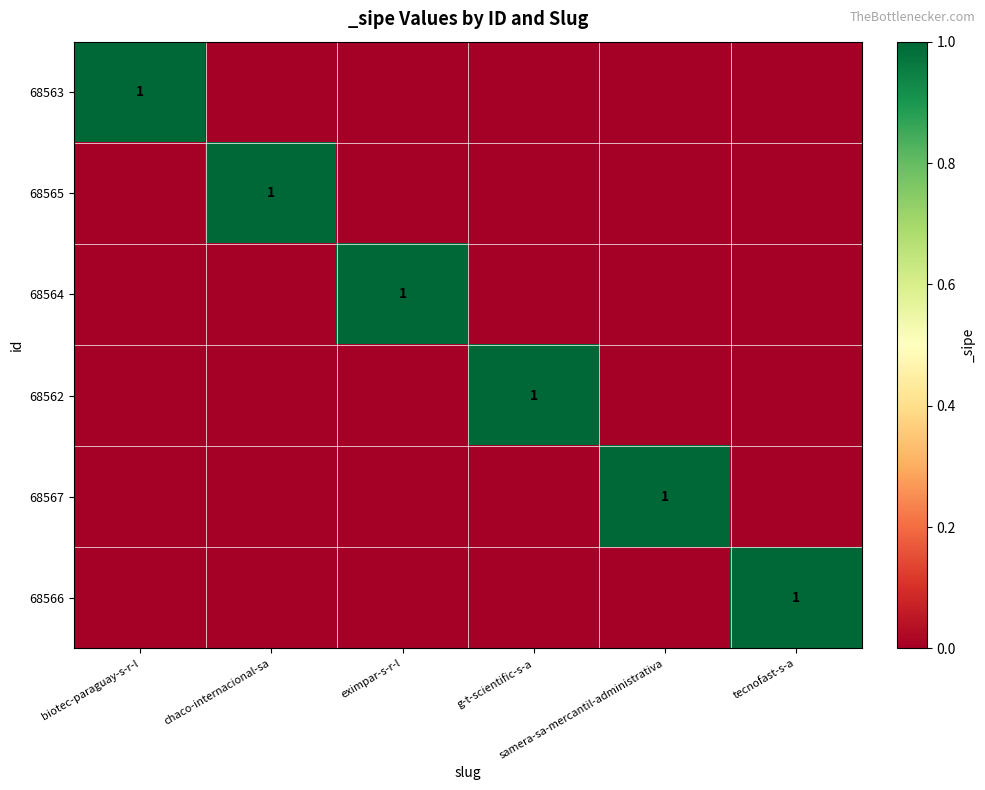

The 68562 series shows -1 at eximpar-s-r-l. True or false?

False